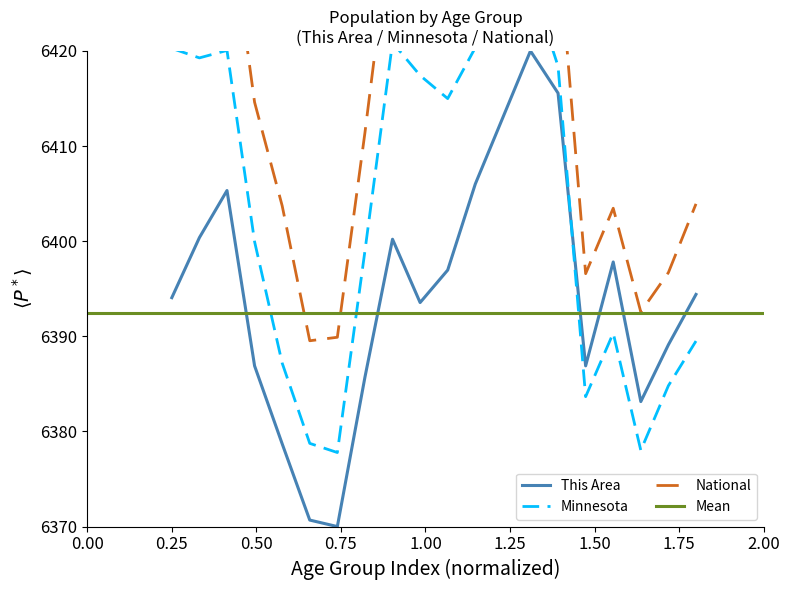

What is the value of the Minnesota point at the 8th from the left?

6399.0